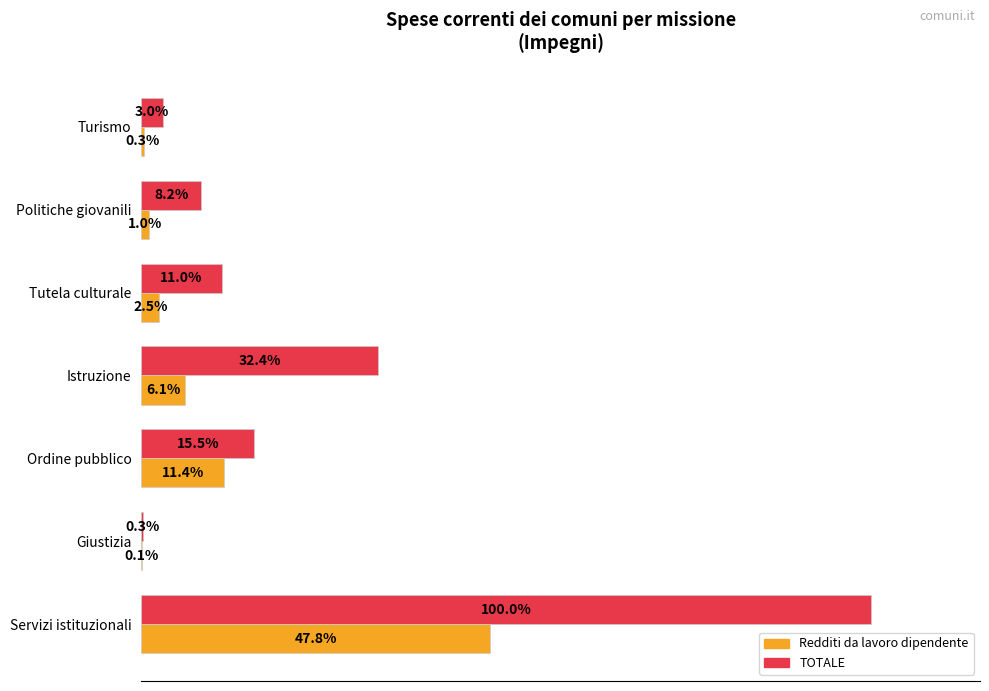

Between Giustizia and Tutela culturale, which series saw the biggest shift?

TOTALE